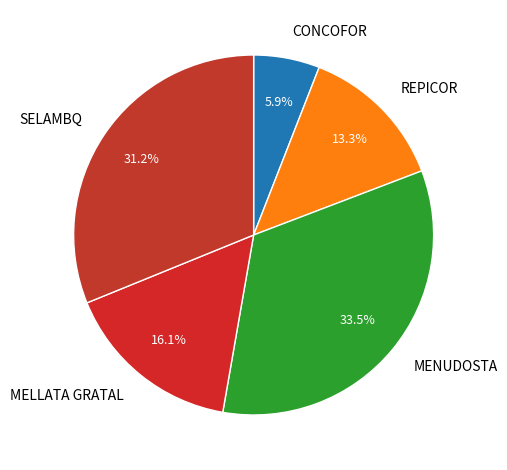

To the nearest percent, what is the difference between the CONCOFOR and MELLATA GRATAL slice percentages?

10%